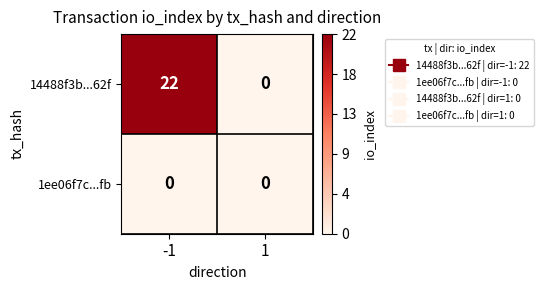

Which series has the largest total across all categories?

14488f3b...62f